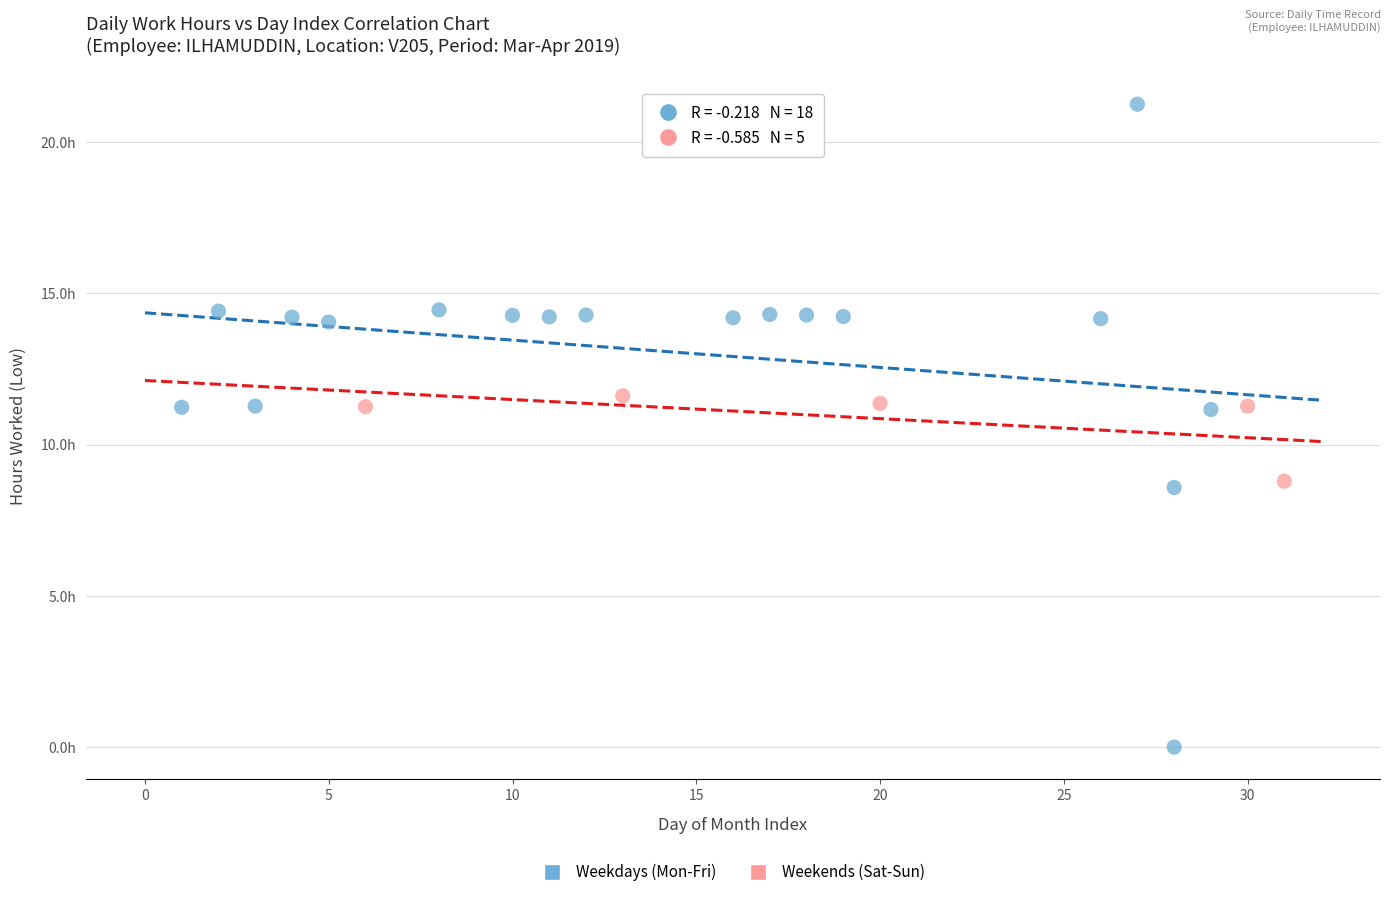

What are all the series names shown in the legend?

Weekdays (Mon-Fri), Weekends (Sat-Sun)